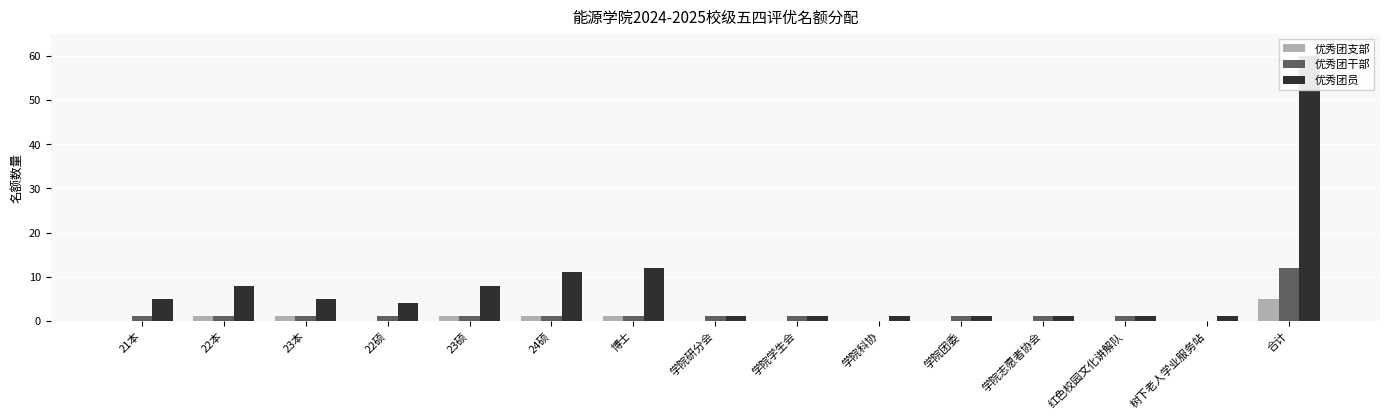

At which category is the sum across all series the highest?

合计